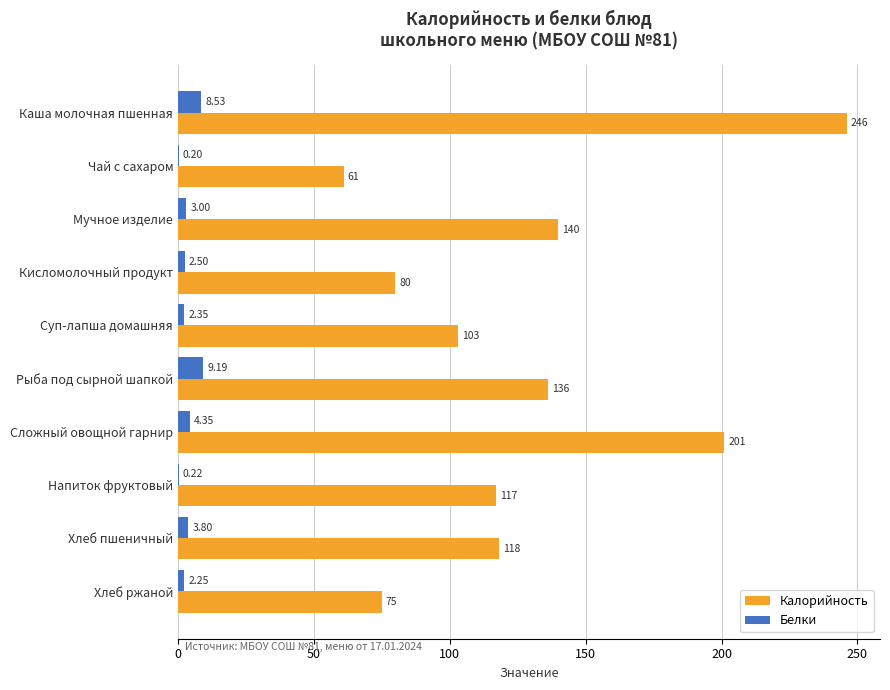

How many series are shown in this chart?

2